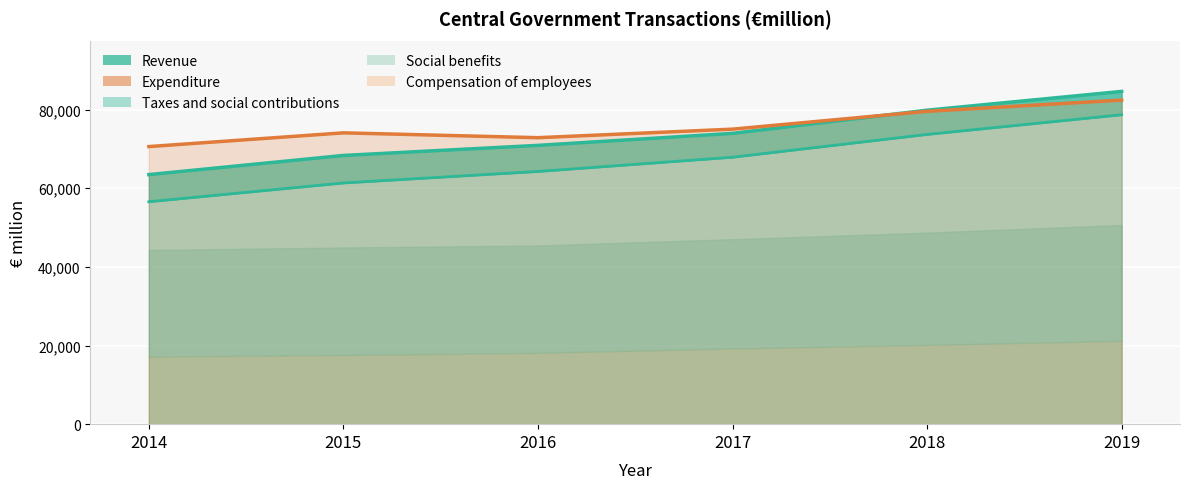

What is the average value of the Revenue series?

73529